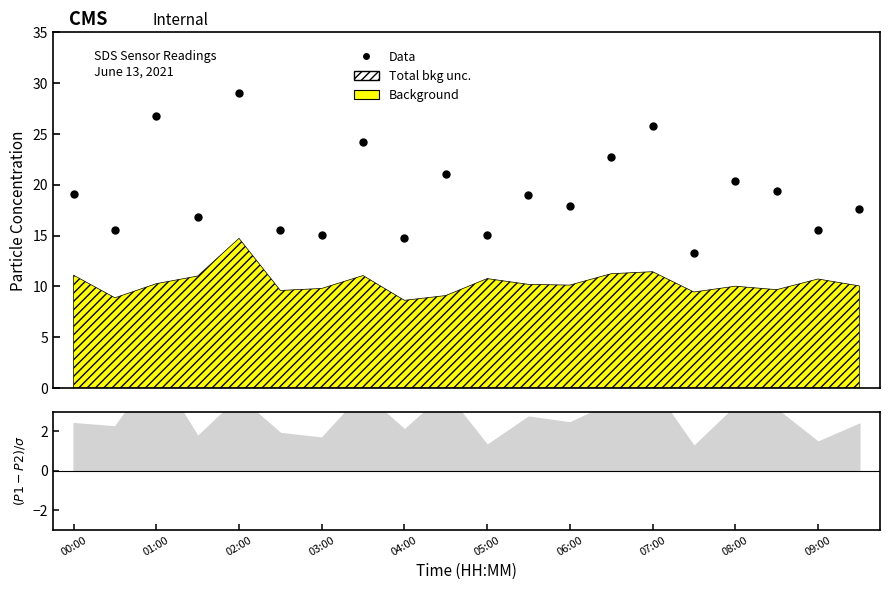

Which has a higher value, 08:00 or 05:00?

05:00